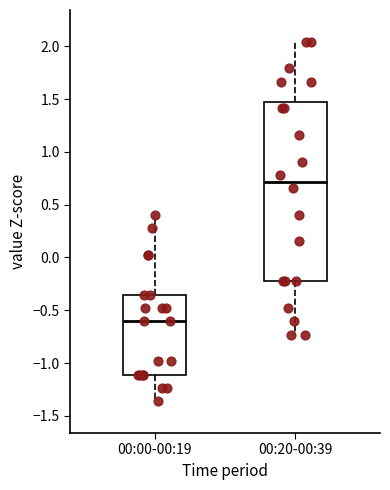

Which box is the tallest, from its lower edge to its upper edge?

00:20-00:39